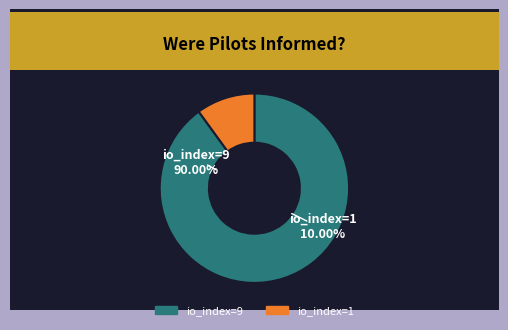

Which has a higher value, io_index=9 or io_index=1?

io_index=9